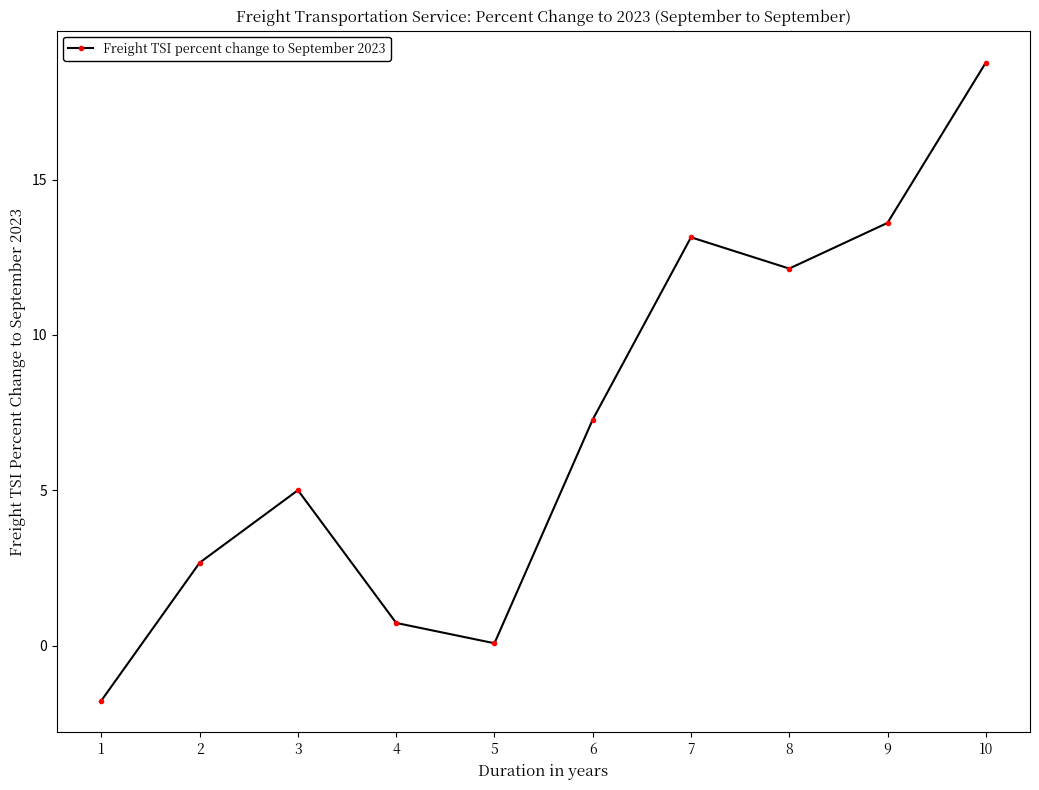

Where is the data nearest to the value 8?

6